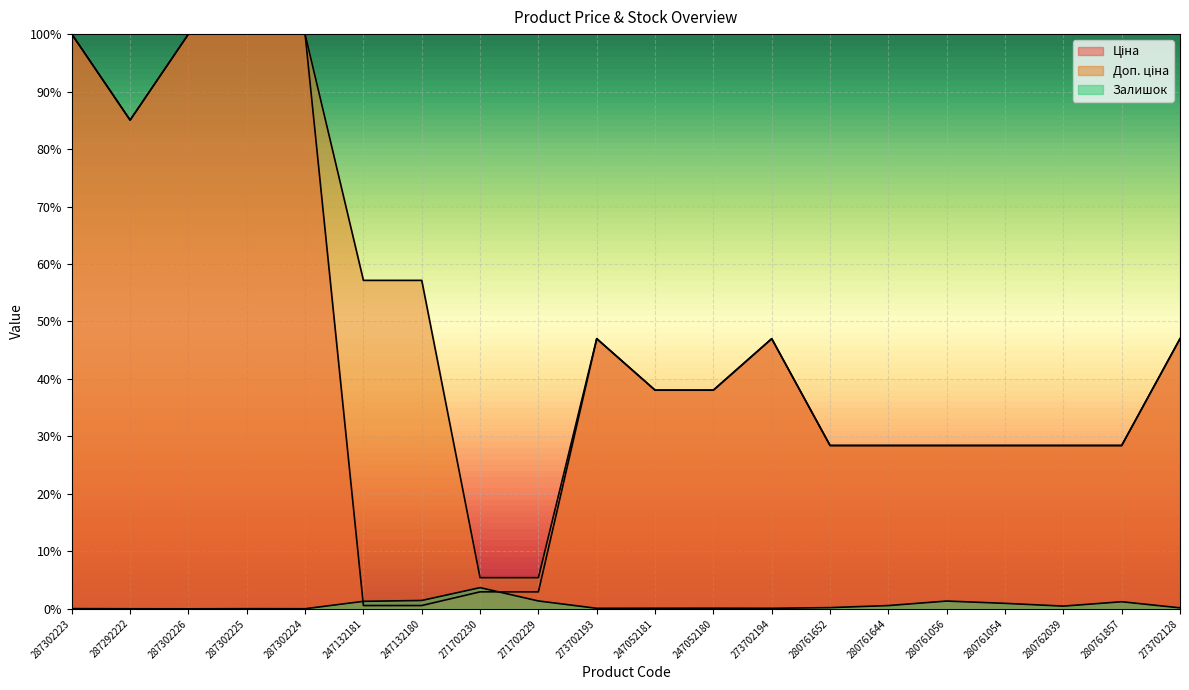

List the labels in order of Залишок value, largest first.

271702230, 247132180, 271702229, 280761056, 247132181, 280761857, 280761054, 280761644, 280762039, 280761652, 273702128, 247052180, 247052181, 273702193, 273702194, 287302223, 287302225, 287302224, 287292222, 287302226